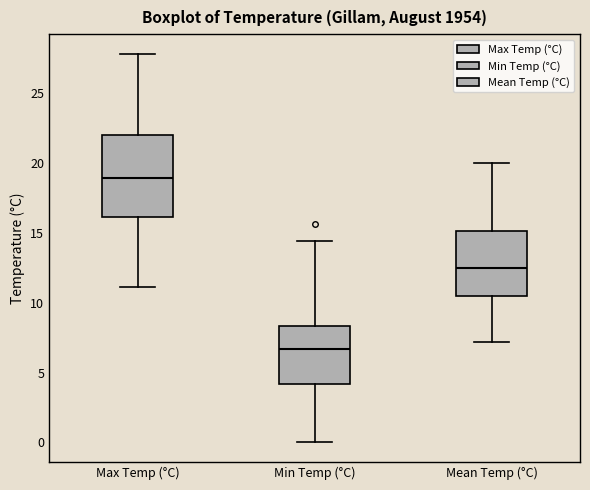

Where is the lower edge of the box for Mean Temp (°C) on the y-axis? The values are not printed on the chart, so give them approximately, as read against the axis.

10.5